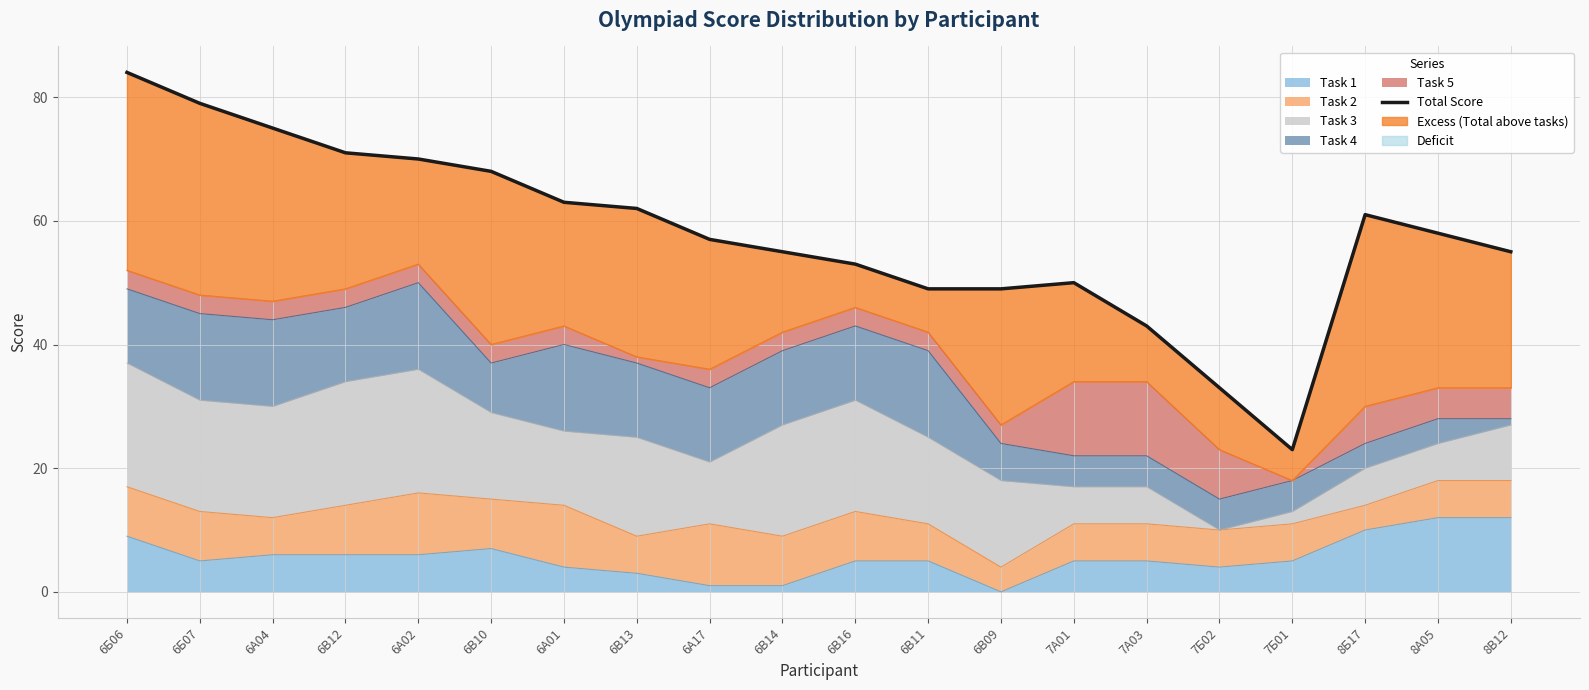

What is the difference between the second highest and minimum values?

56